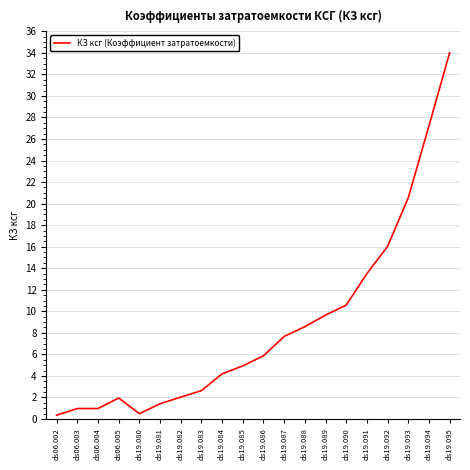

What is the sum of all values?

173.5